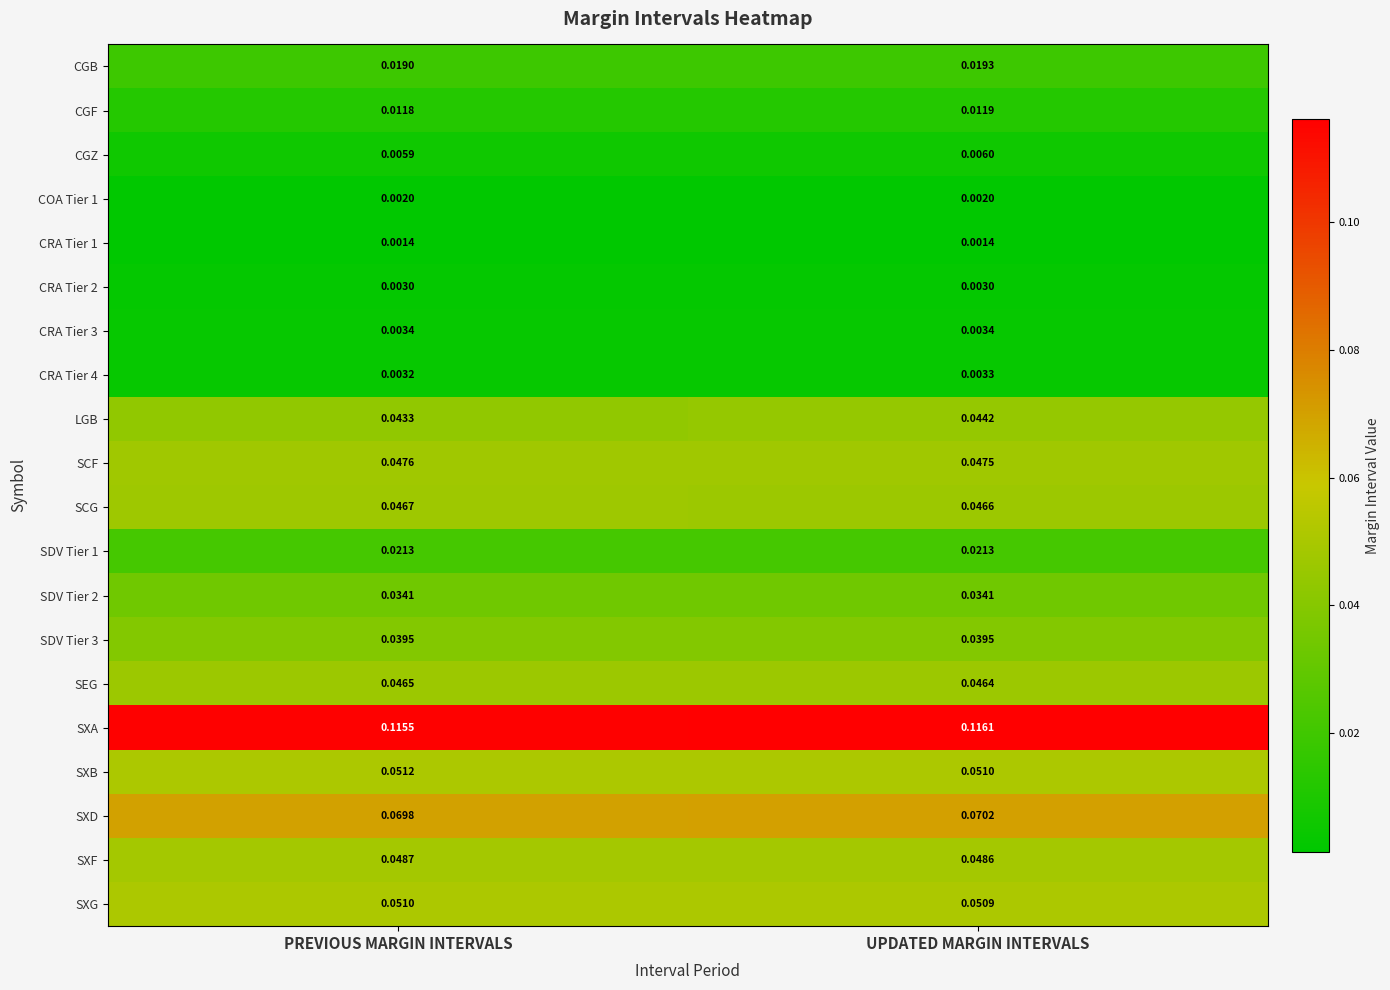

Which series changed the most between PREVIOUS MARGIN INTERVALS and UPDATED MARGIN INTERVALS?

LGB